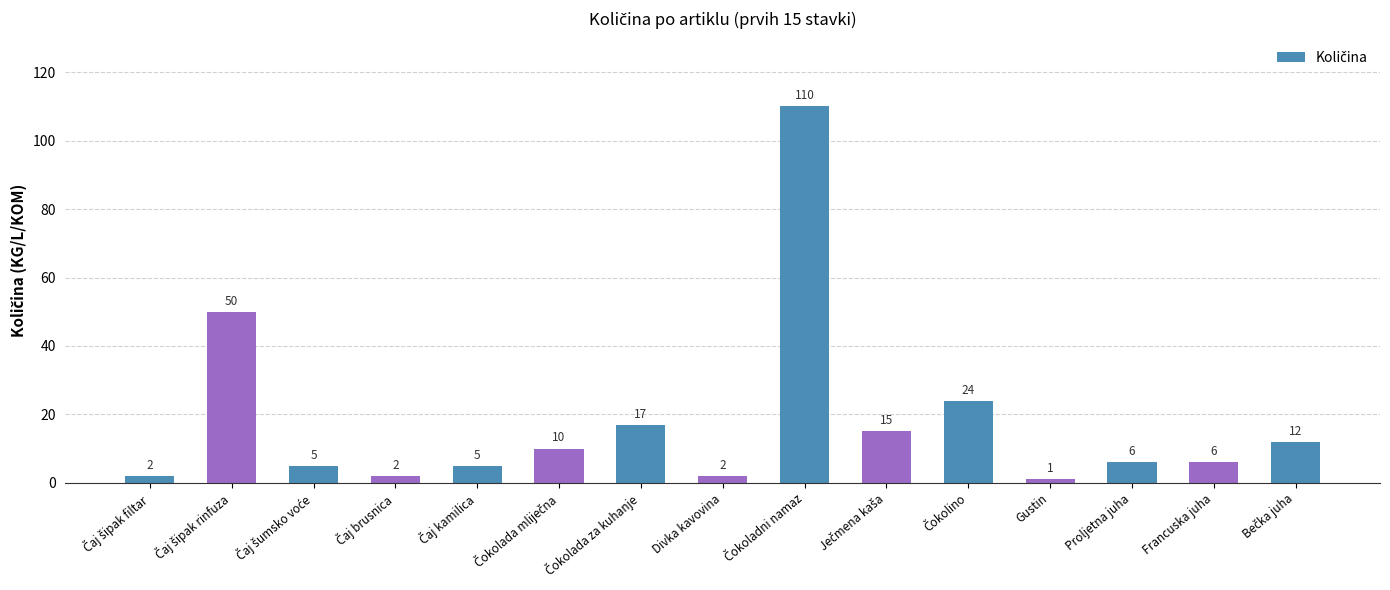

What is the value of the 2nd bar from the left?

50